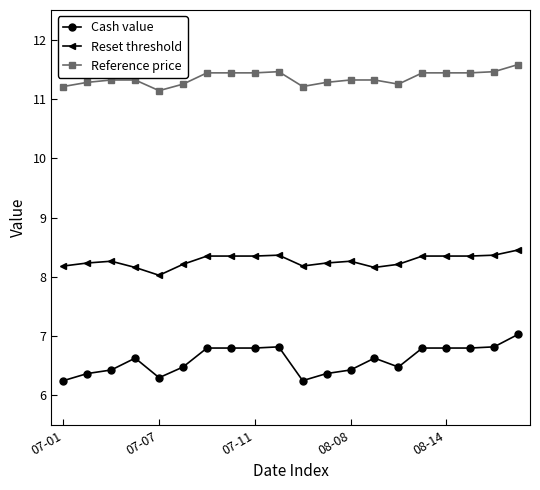

What is the average value of the Cash value series?

6.6